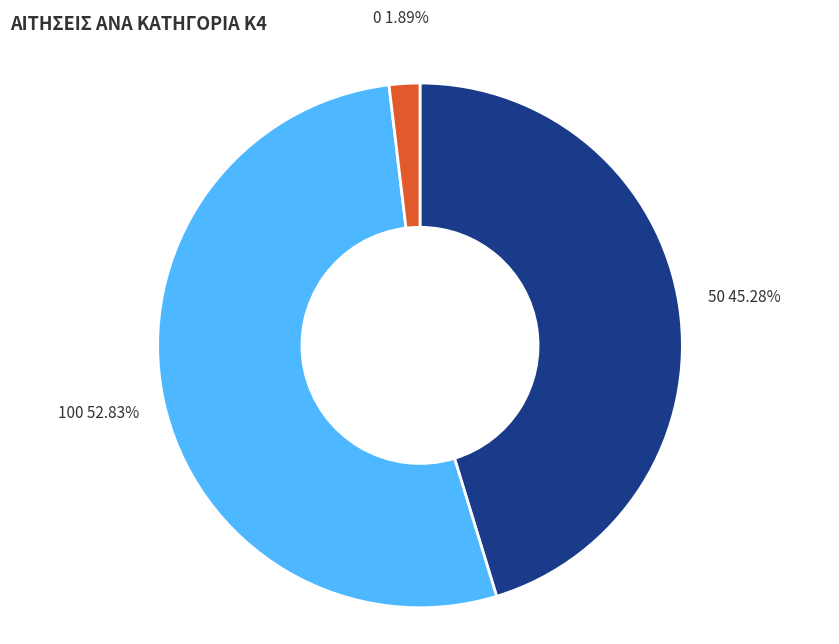

How many segments does this pie chart have?

3